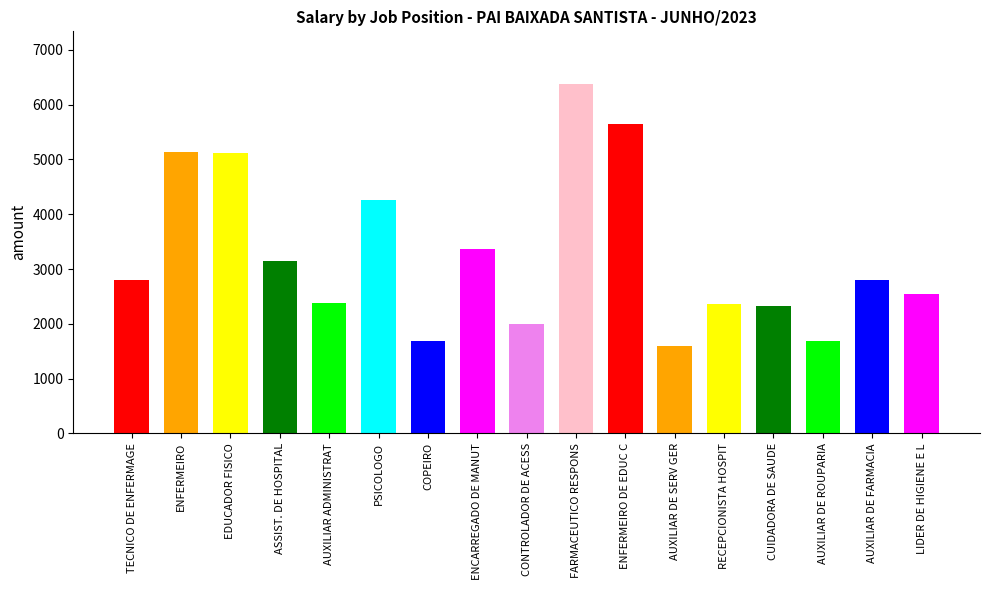

What is the label of the 5th bar from the left?

AUXILIAR ADMINISTRAT